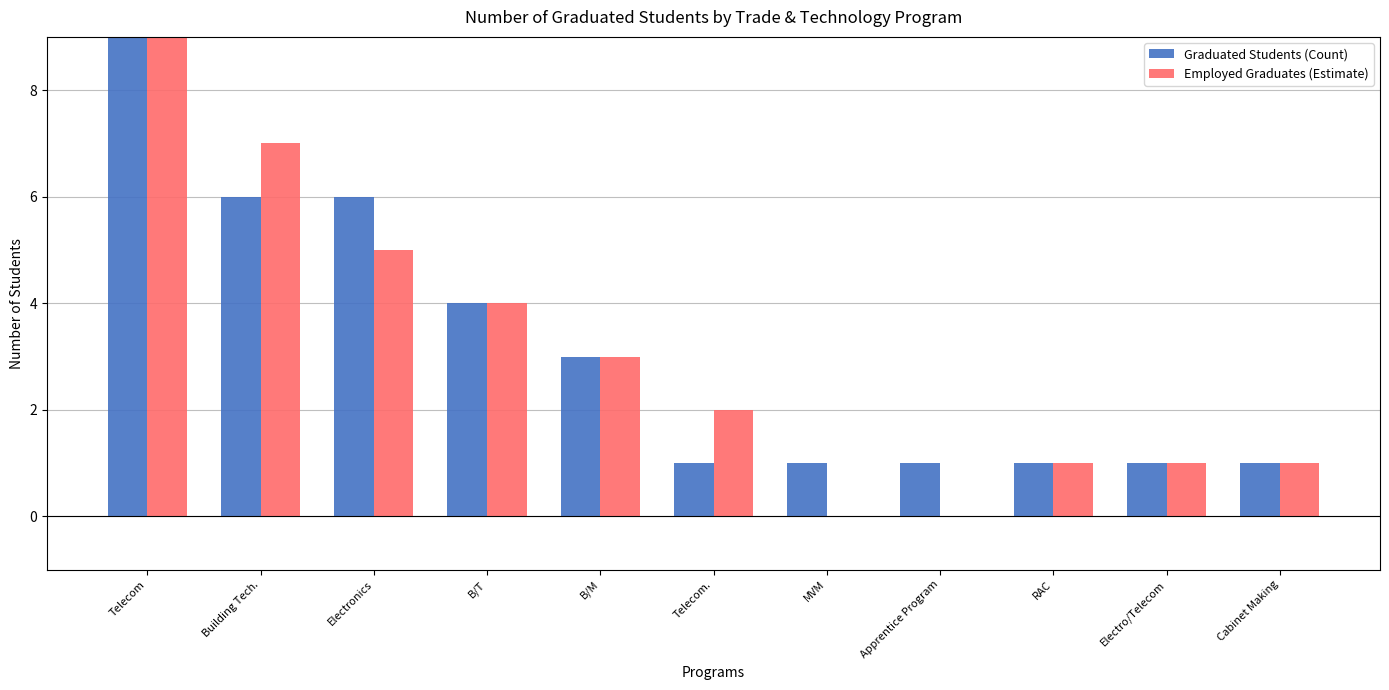

Which has a higher value, Telecom or RAC?

Telecom